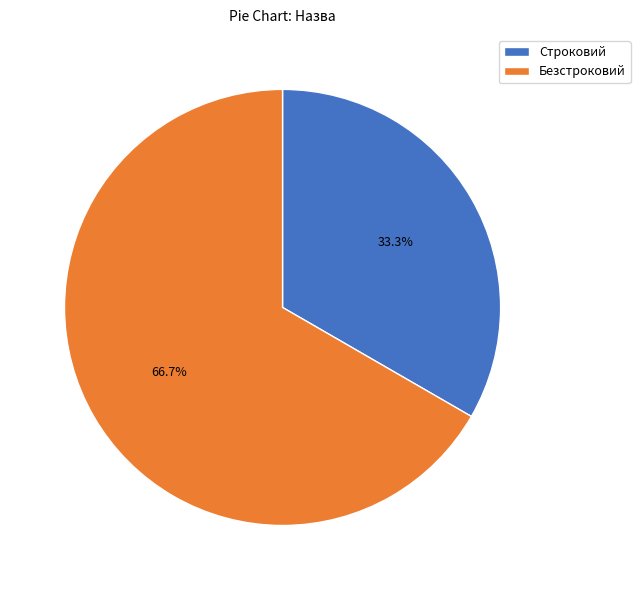

The Безстроковий slice represents 67% of the pie. True or false?

True